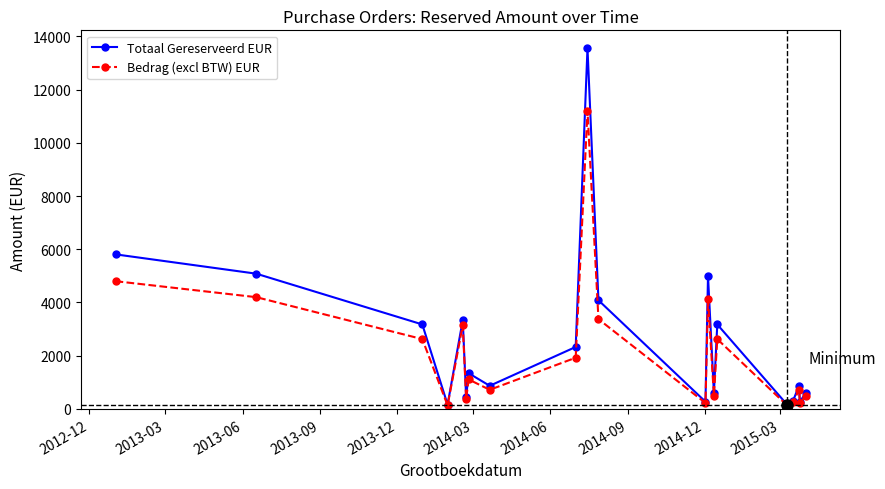

True or false: Bedrag (excl BTW) EUR has more than 1 interior local peaks.

True